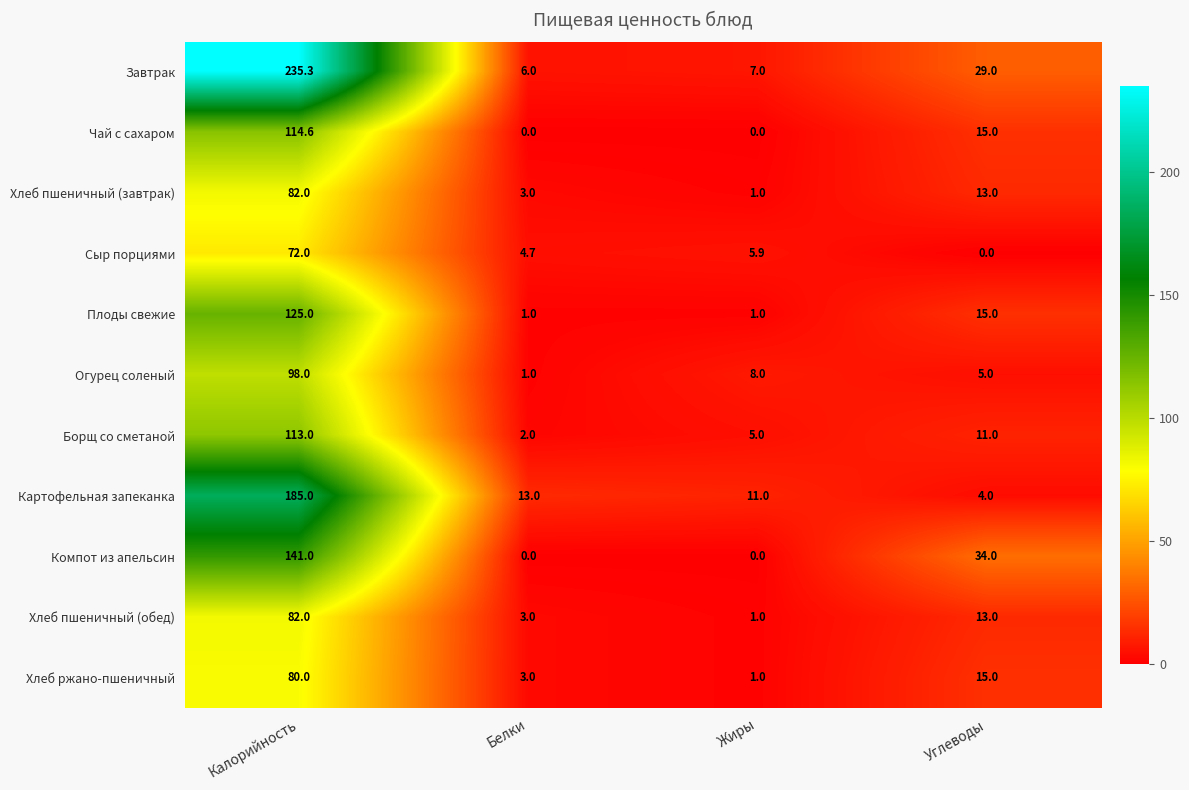

The value of Хлеб ржано-пшеничный at Белки is 3.0. True or false?

True